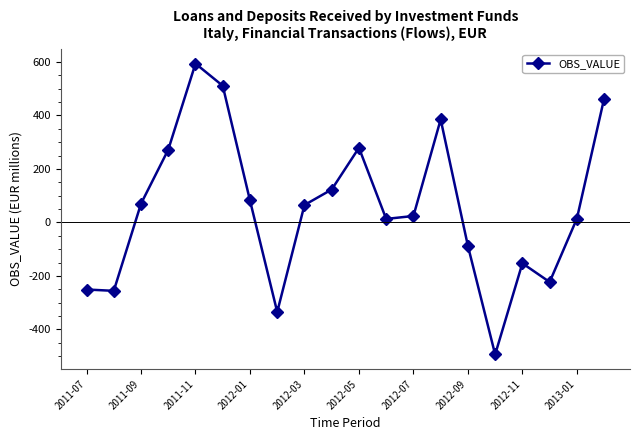

What is the value of the 16th point from the left?

-494